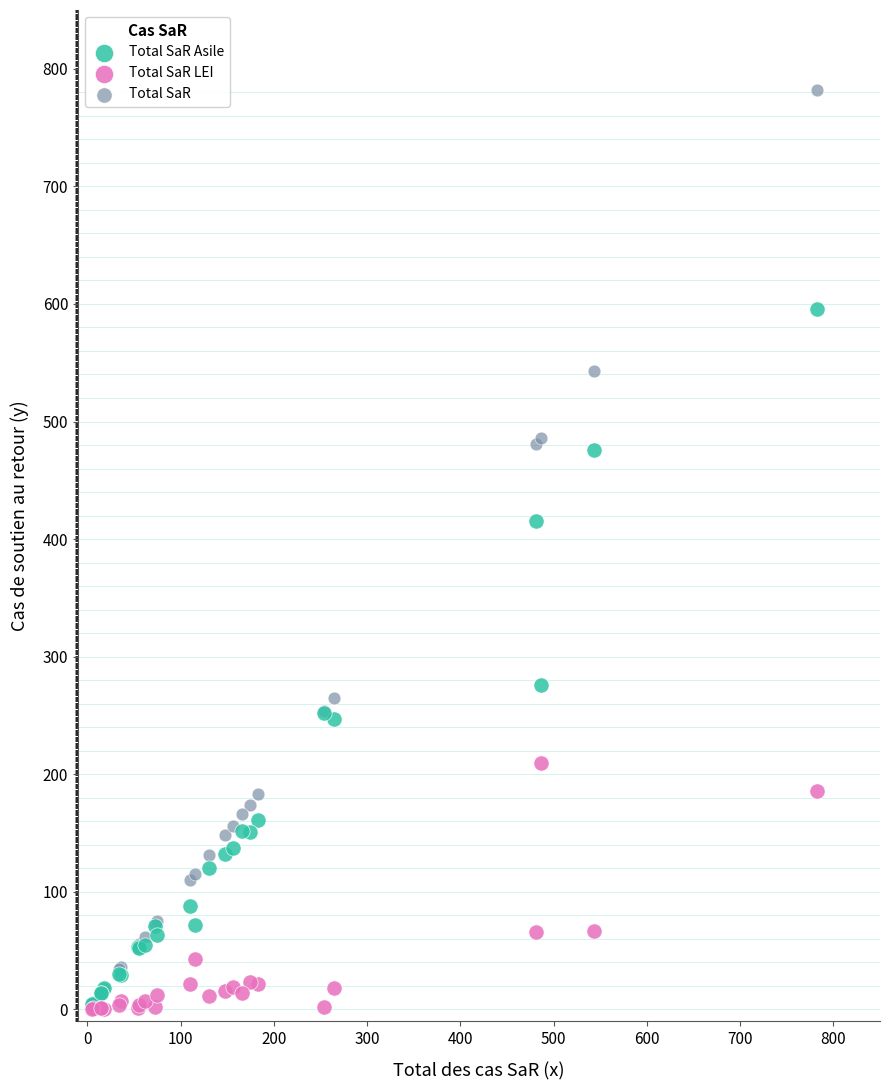

In the Total SaR series, what Y value is closest to 393?

481